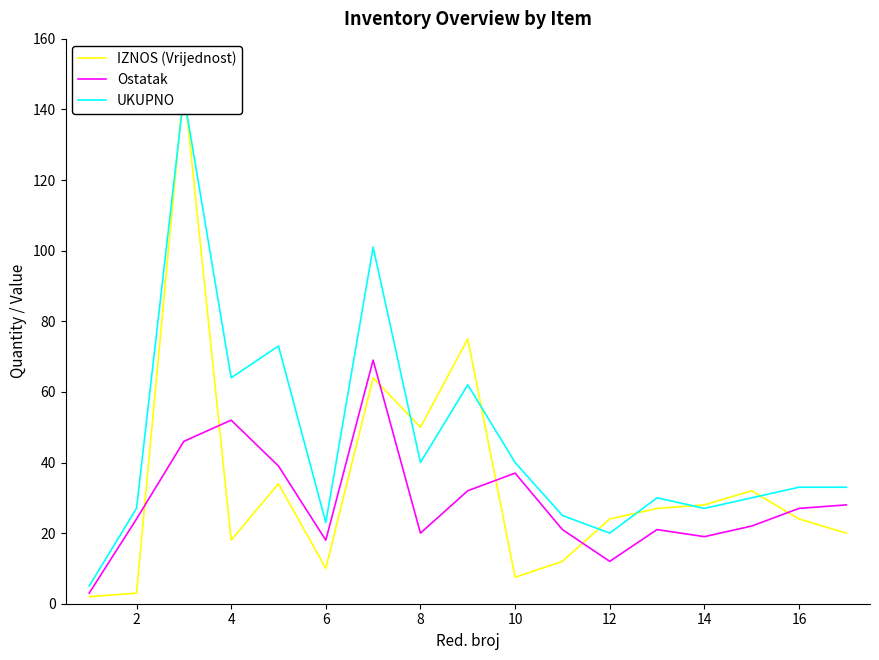

How many interior local peaks does the Ostatak series have?

4